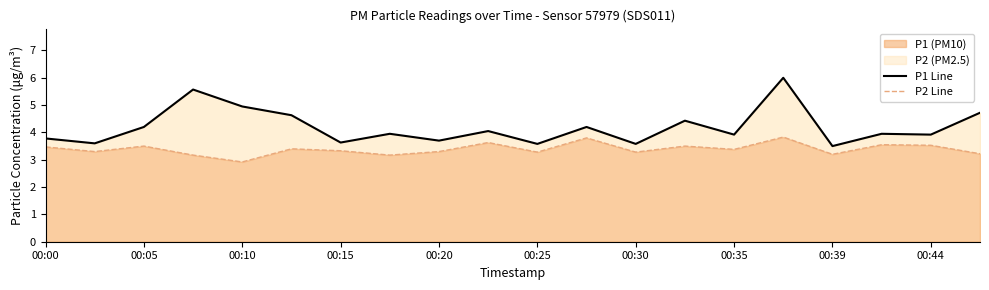

How many values in the P2 series are below 3?

1